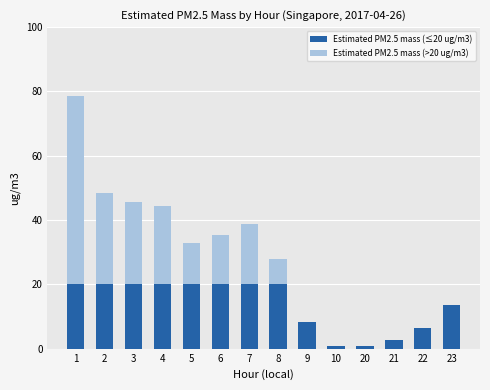

The Estimated PM2.5 mass (≤20 ug/m3) series shows 20.0 at 4. True or false?

True